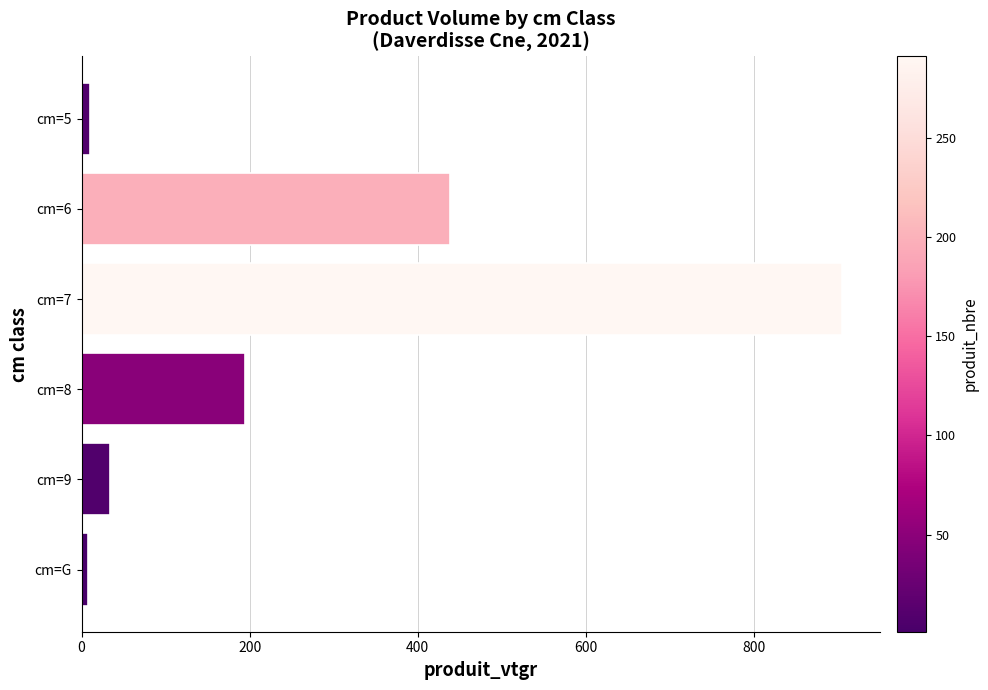

How many series are shown in this chart?

1